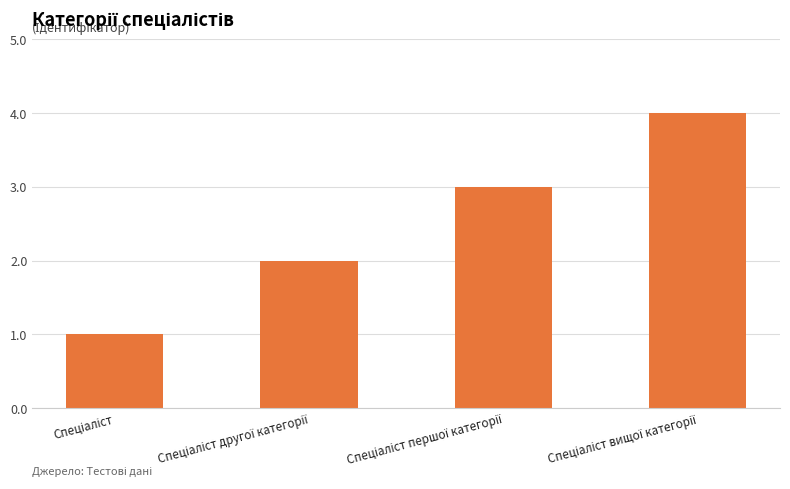

What is the sum of all values?

10